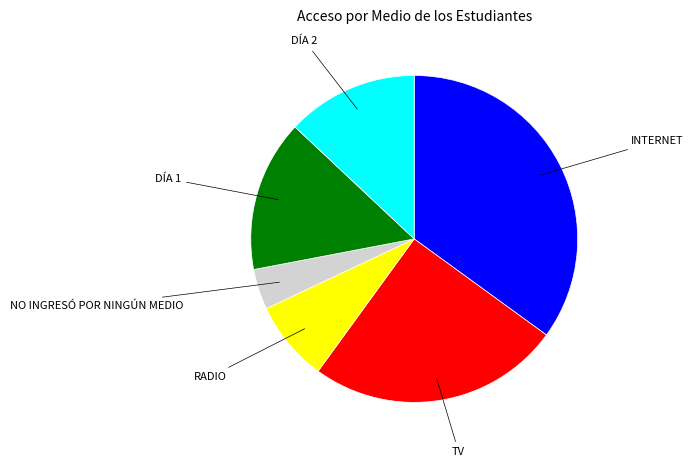

Is the sum of INTERNET and RADIO greater than half?

No